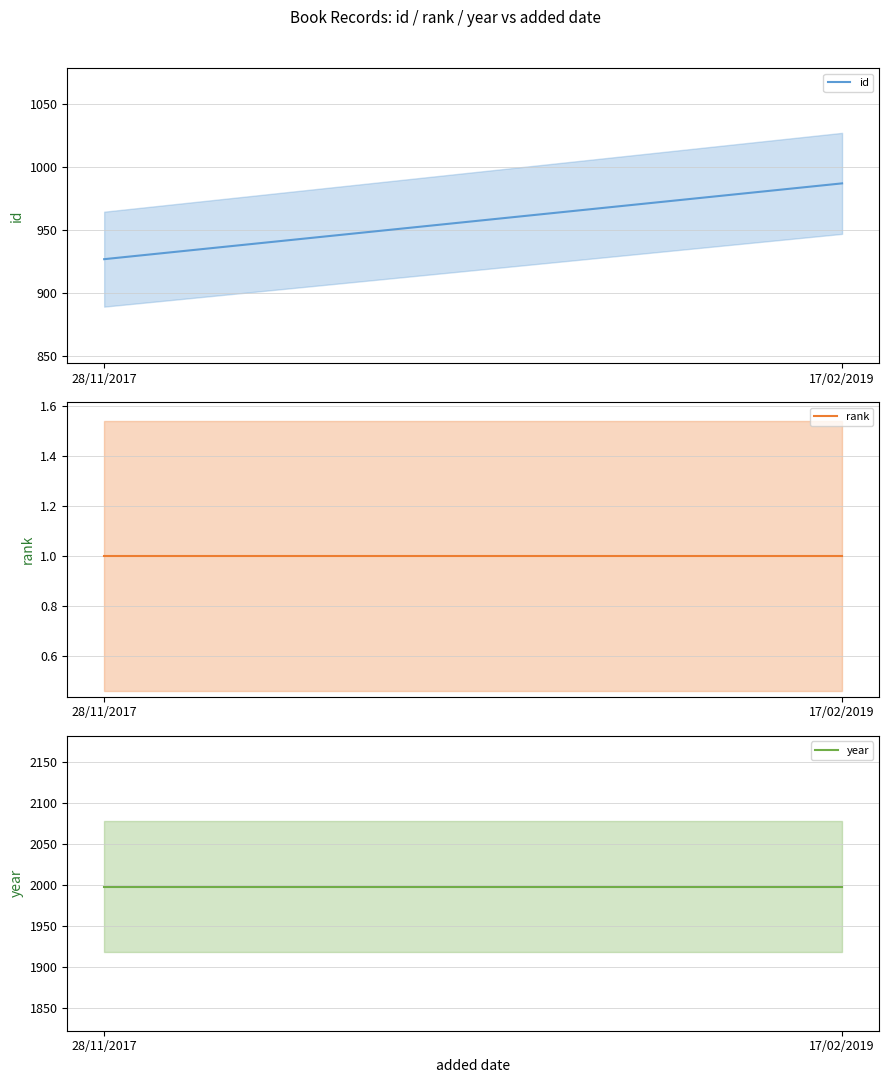

List the series in order of their peak value, lowest first.

rank, id, year